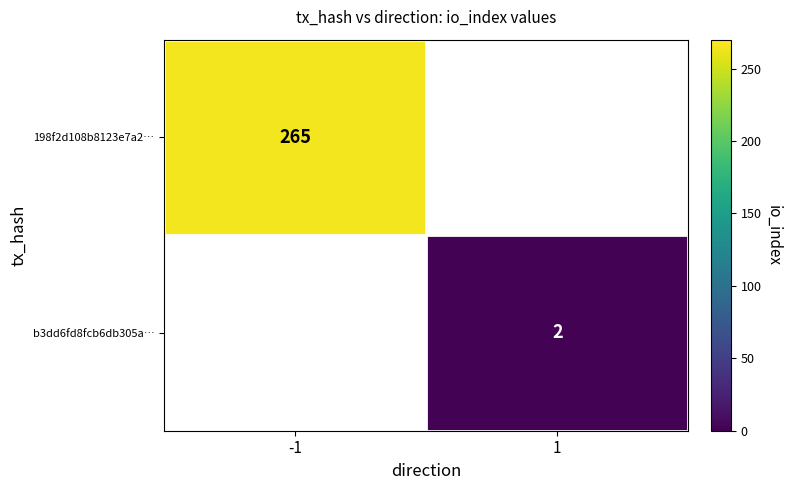

At which category does the chart reach its peak across all series?

-1